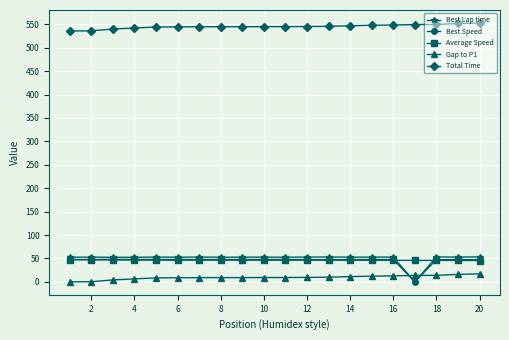

What is the maximum value shown in the chart?

552.9